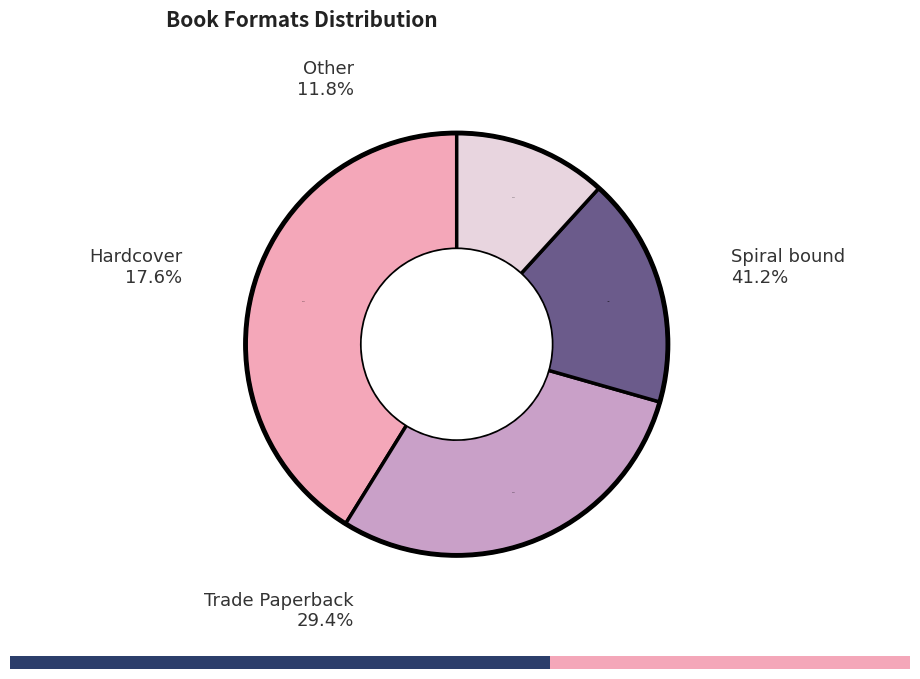

What percentage is NOT represented by Hardcover?

82.4%